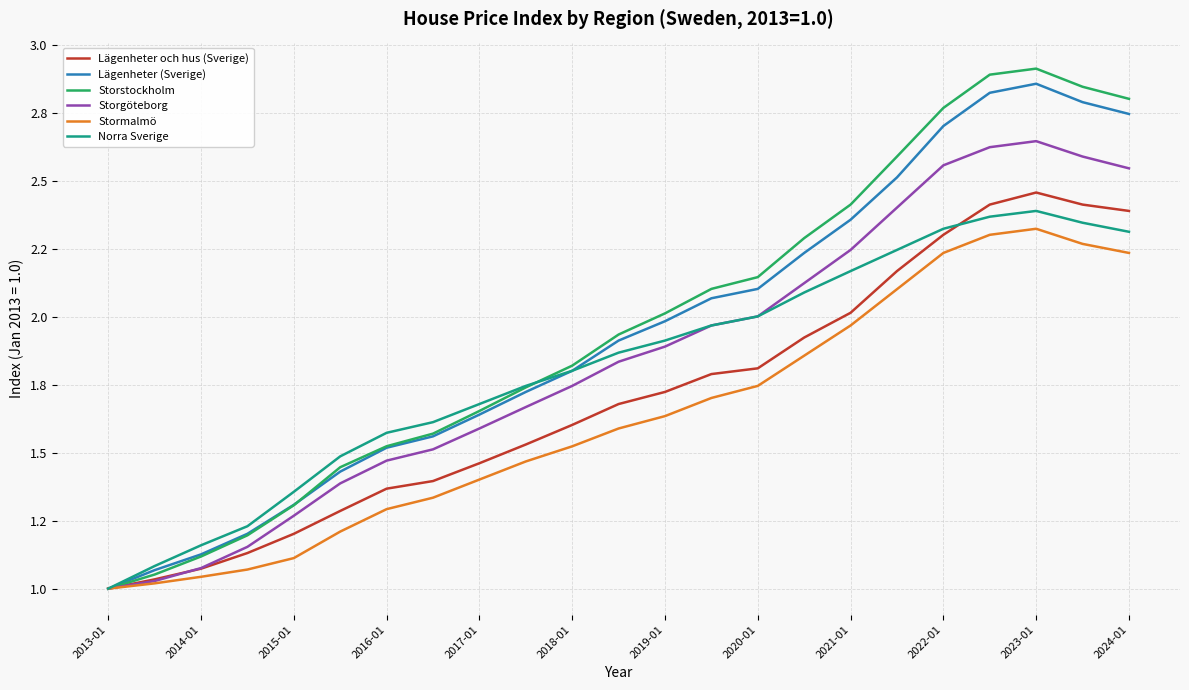

What is the average value of the Stormalmö series?

1.6